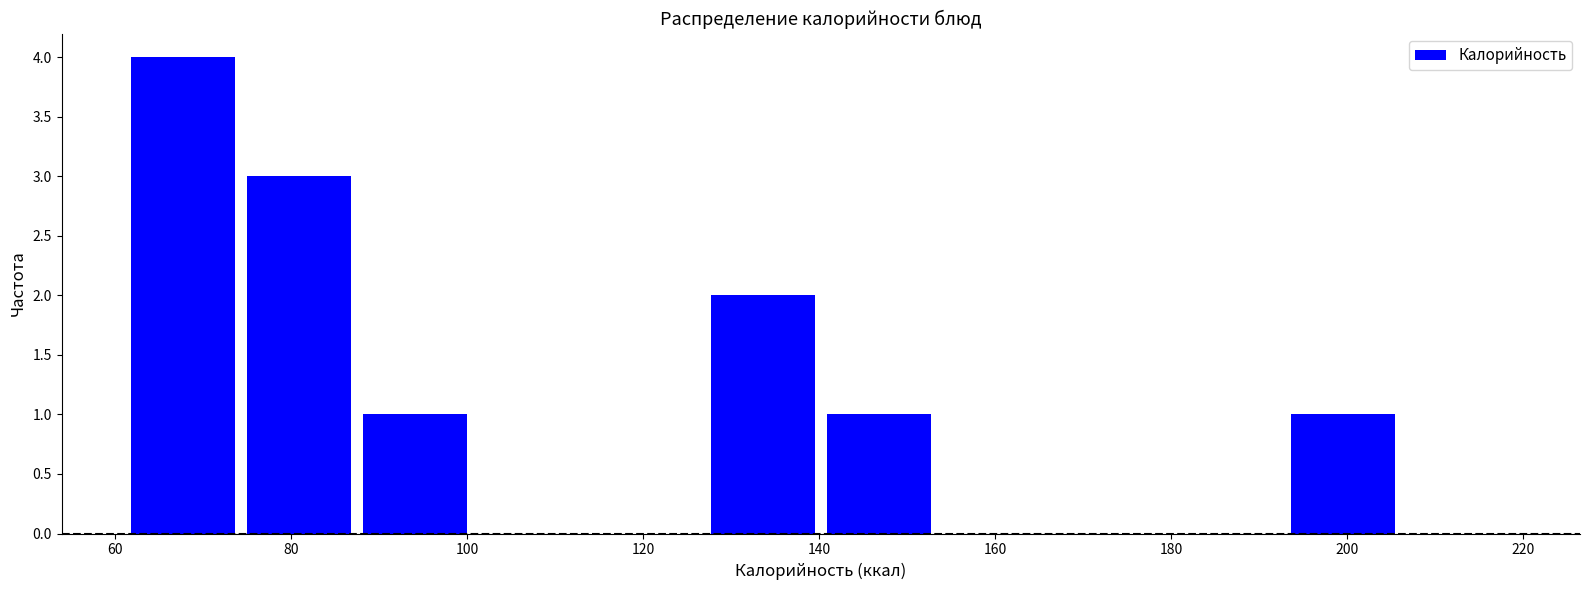

Over which range of the x-axis is the bar tallest?

62 to 74